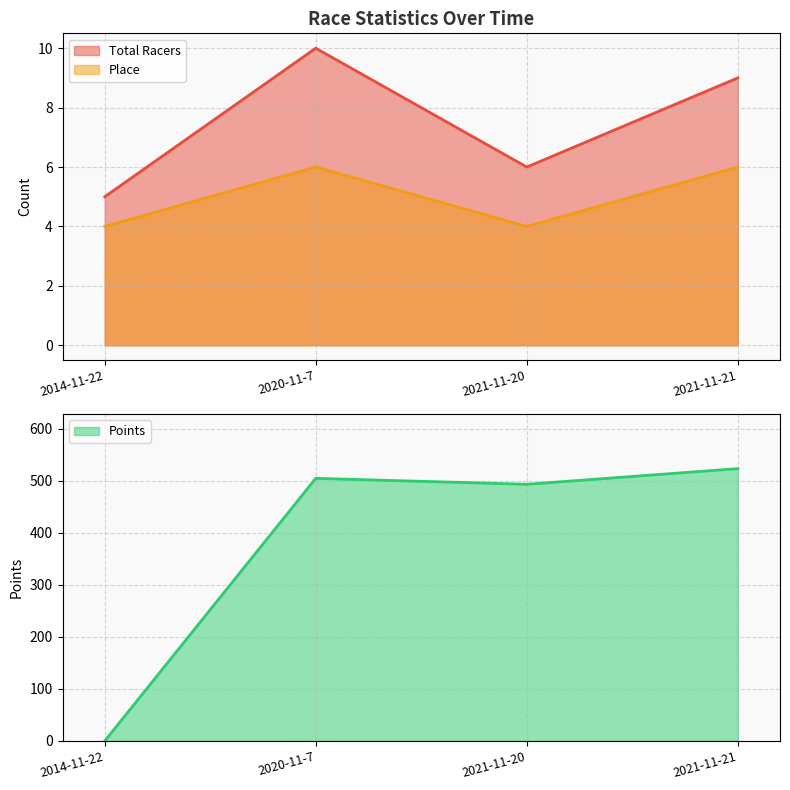

How many interior local peaks does the Place series have?

1